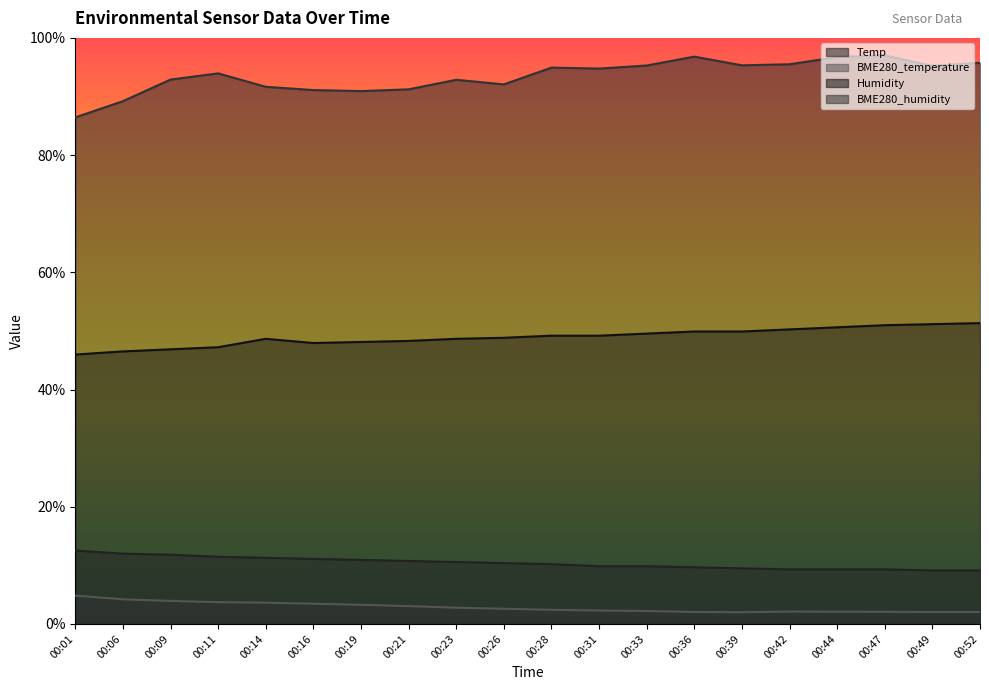

True or false: BME280_temperature and BME280_humidity cross at least once.

False